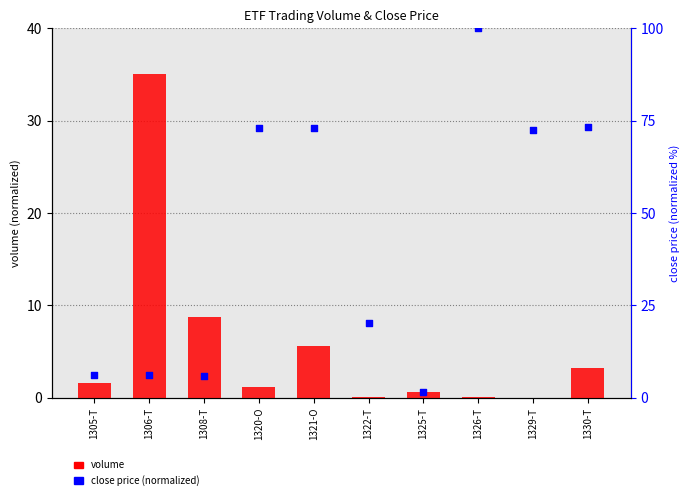

What are all the series names shown in the legend?

volume, close price (normalized)